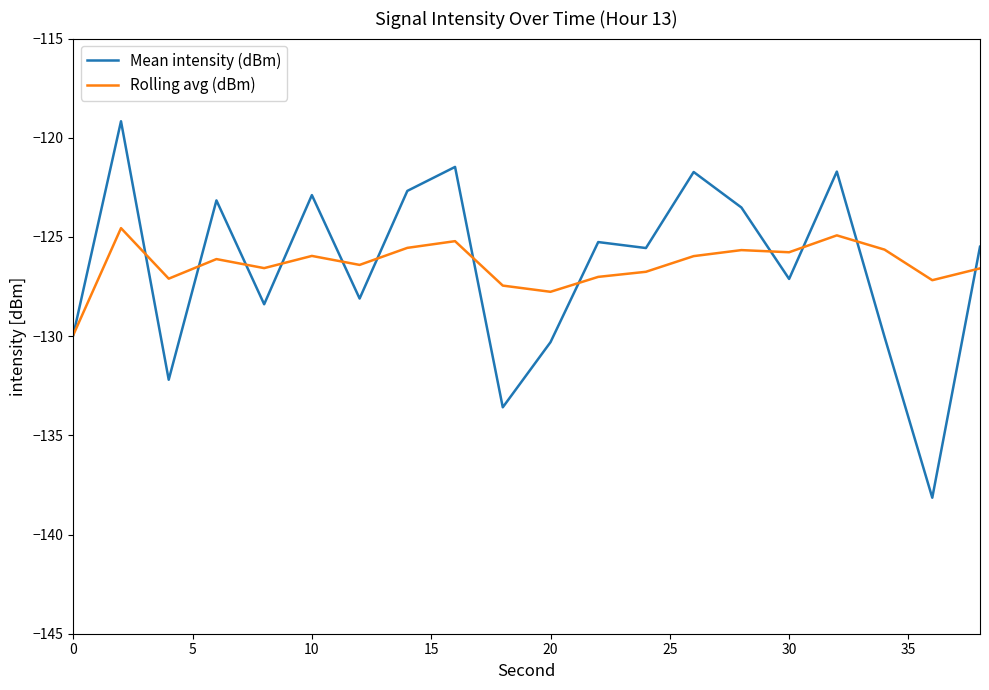

How many values in the Mean intensity (dBm) series exceed -125?

8